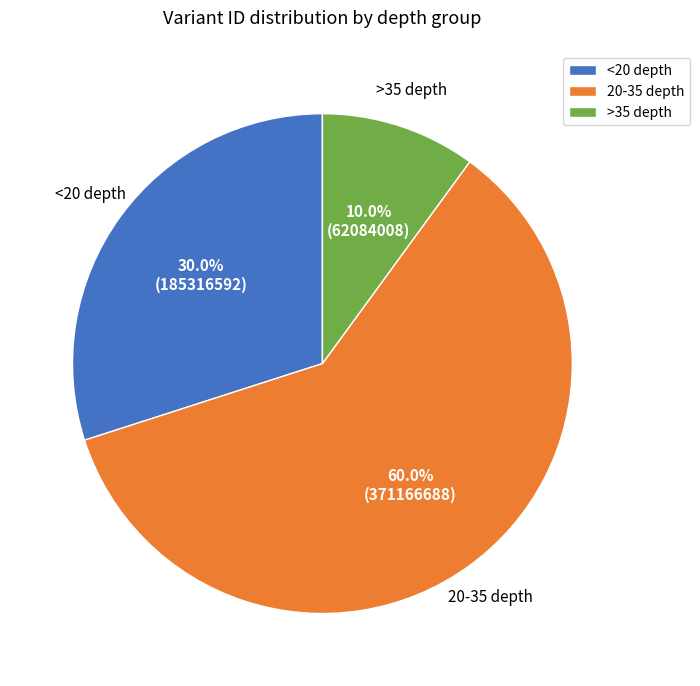

Between >35 depth and <20 depth, which is larger?

<20 depth